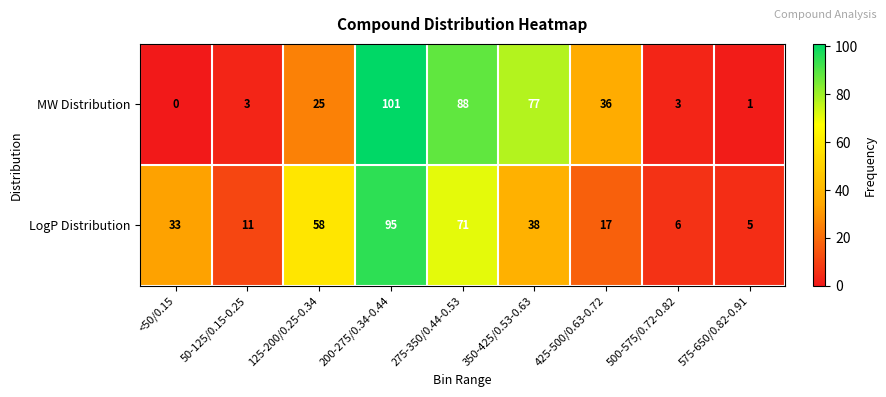

What is the difference between the maximum and minimum values in the MW Distribution series?

101